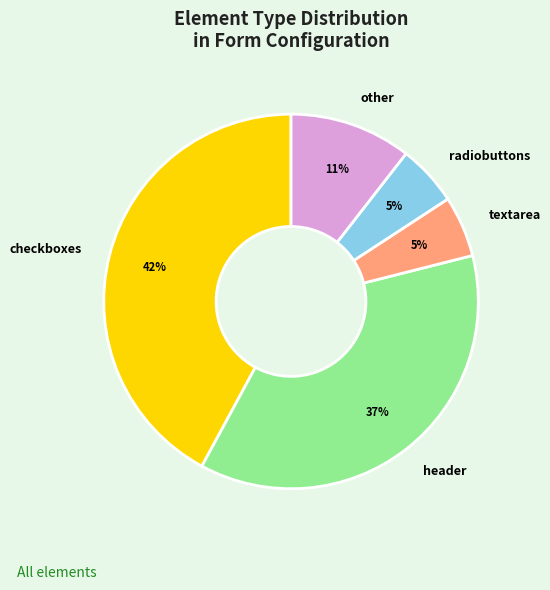

How many slices are in this pie chart?

5